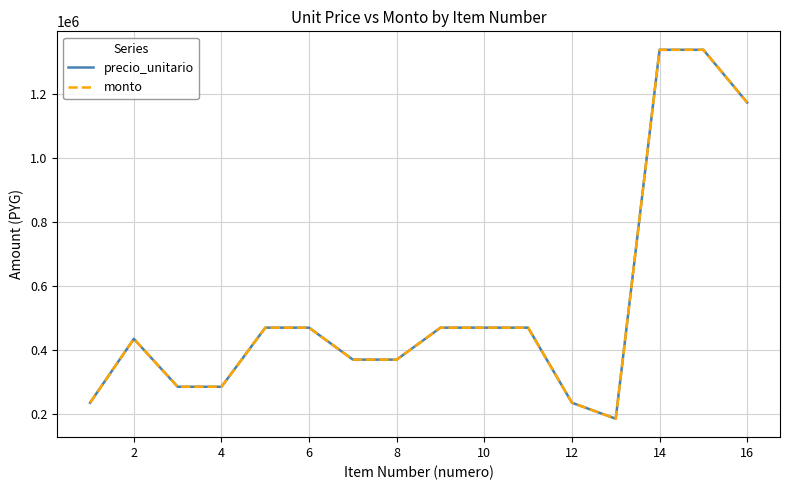

What is the sum of all precio_unitario values?

8605000